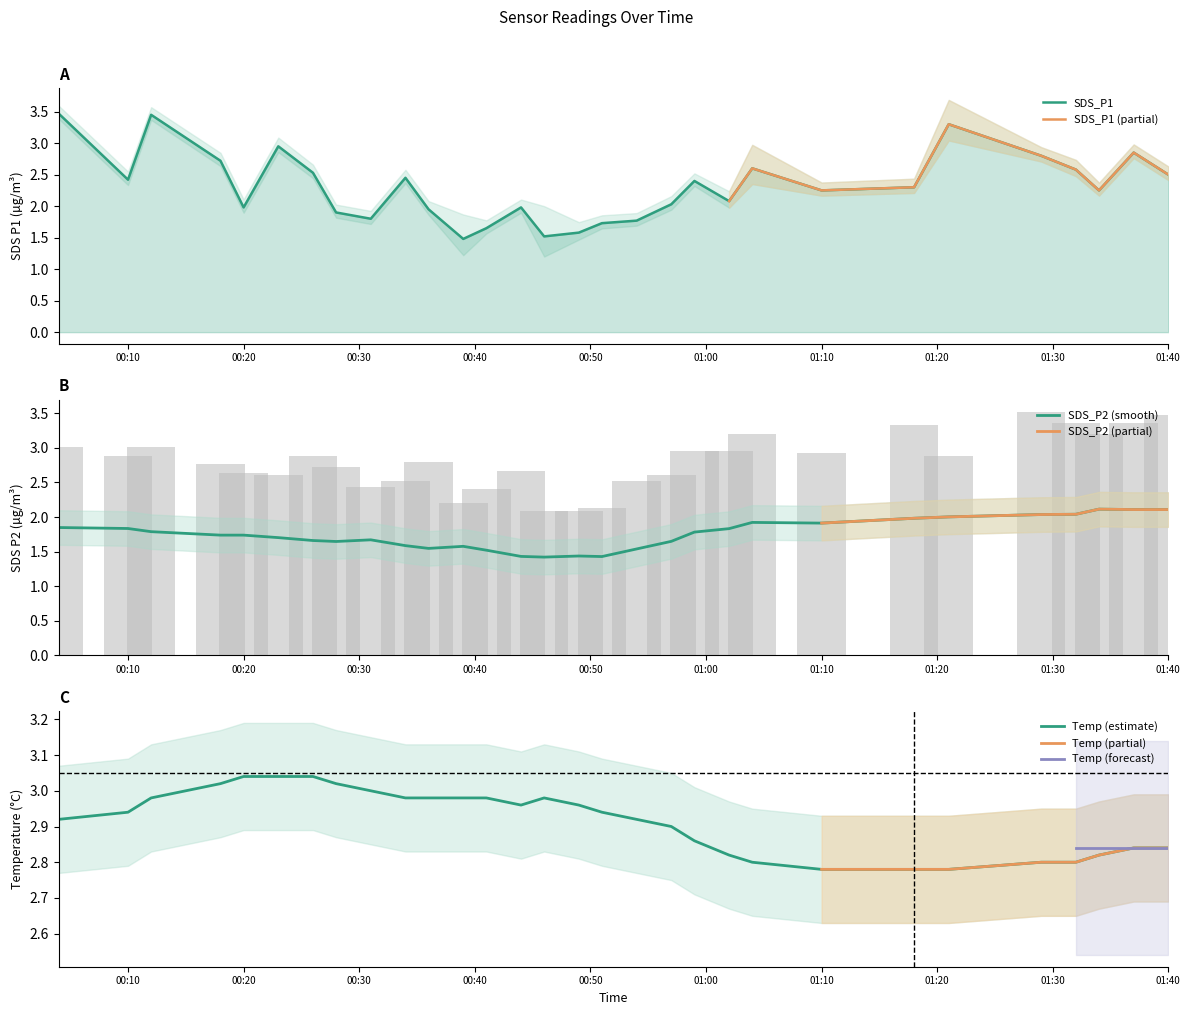

What is the value of the SDS_P2 bar at the 1st from the left?

3.0